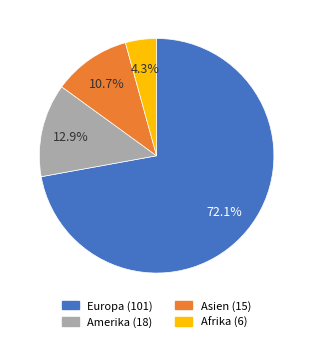

Does any single category account for the majority?

Yes